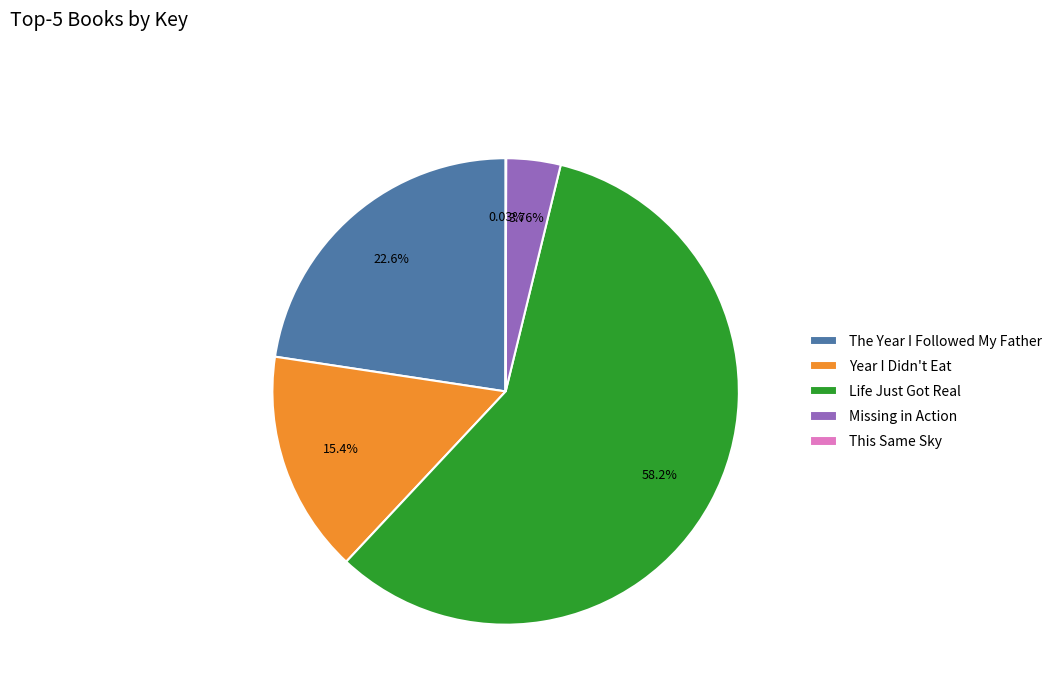

What percentage is the Life Just Got Real slice, to the nearest percent?

58%